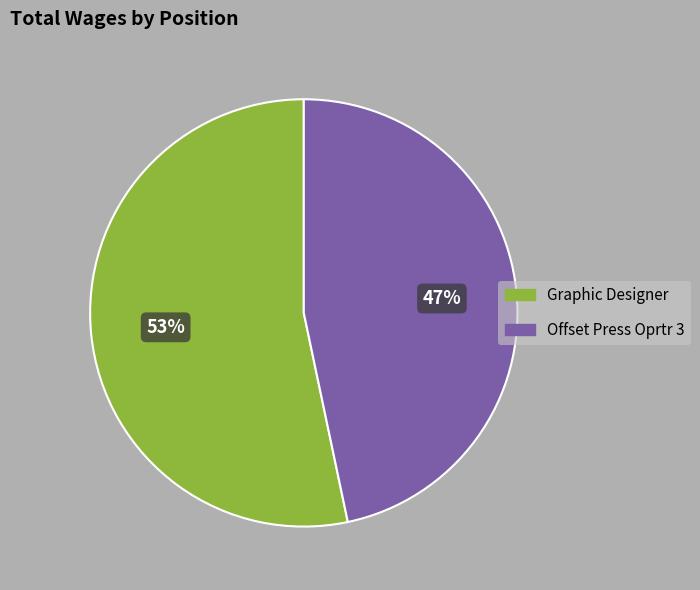

Is there any slice that represents more than half of the pie?

Yes